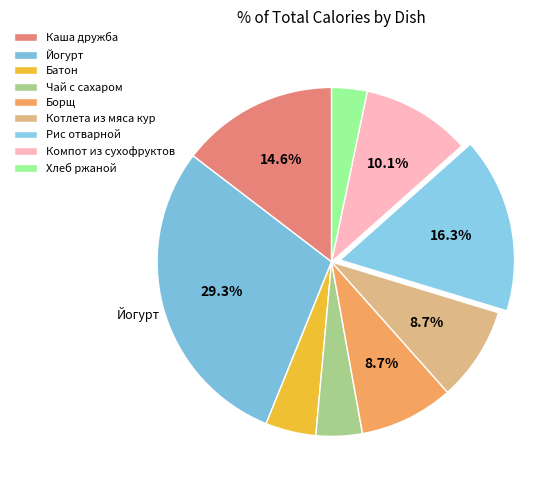

How many slices are in this pie chart?

9